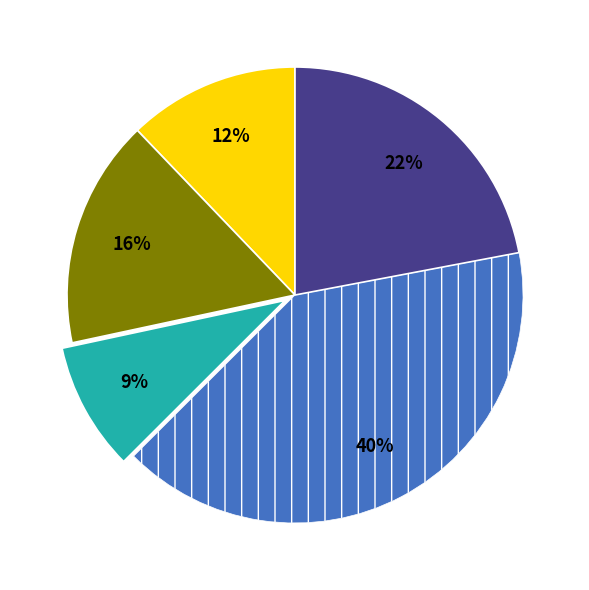

How many slices are in this pie chart?

5